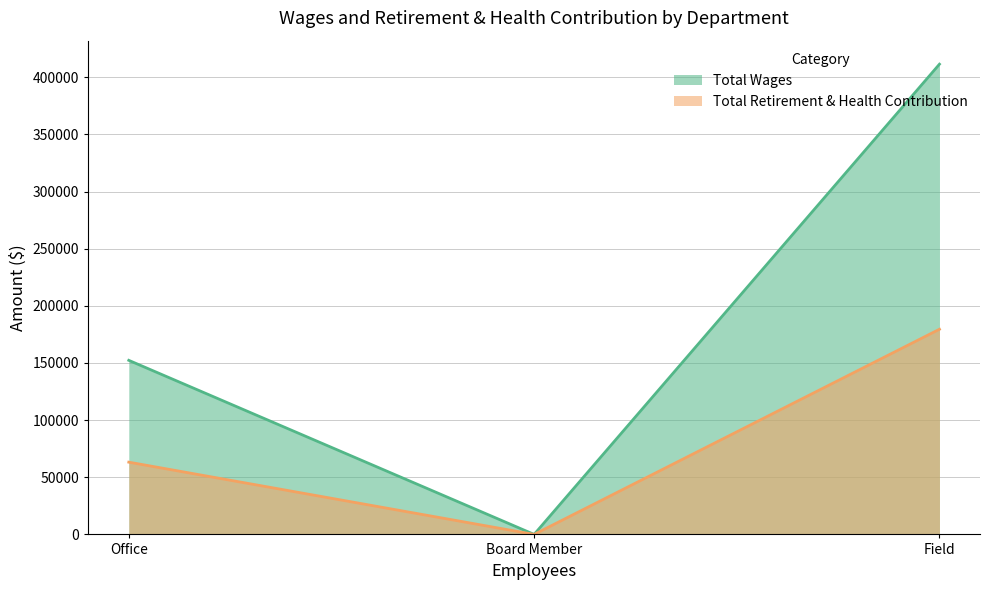

How many Total Retirement & Health Contribution values are between 0 and 179488?

3